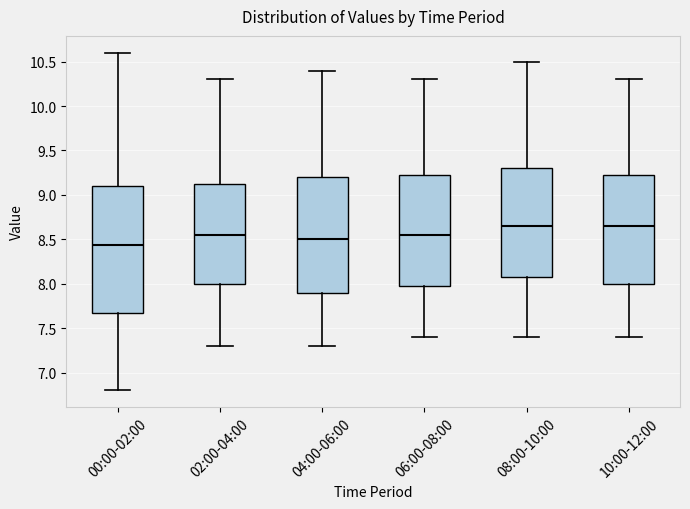

Which box is the tallest, from its lower edge to its upper edge?

00:00-02:00